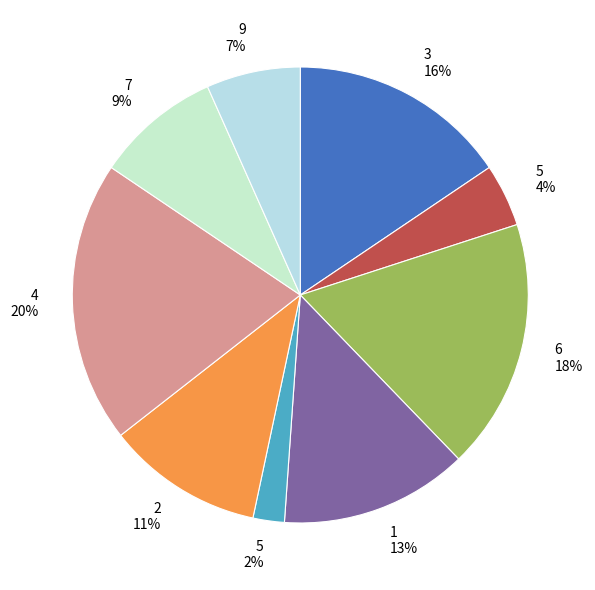

Rank the categories by value from lowest to highest.

5 2%, 5 4%, 9 7%, 7 9%, 2 11%, 1 13%, 3 16%, 6 18%, 4 20%